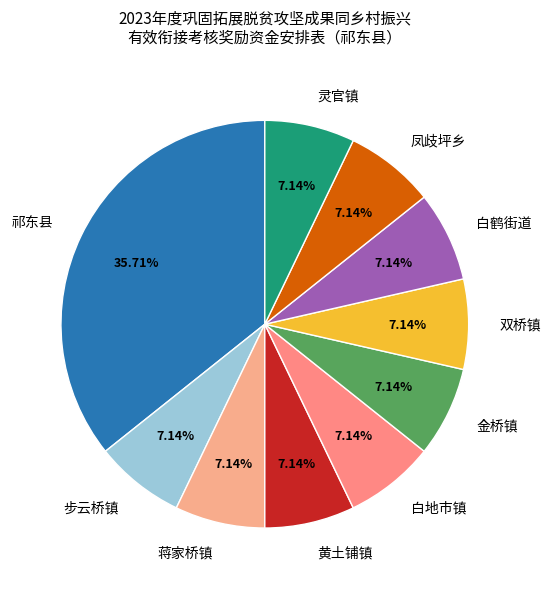

Which slice is the largest?

祁东县